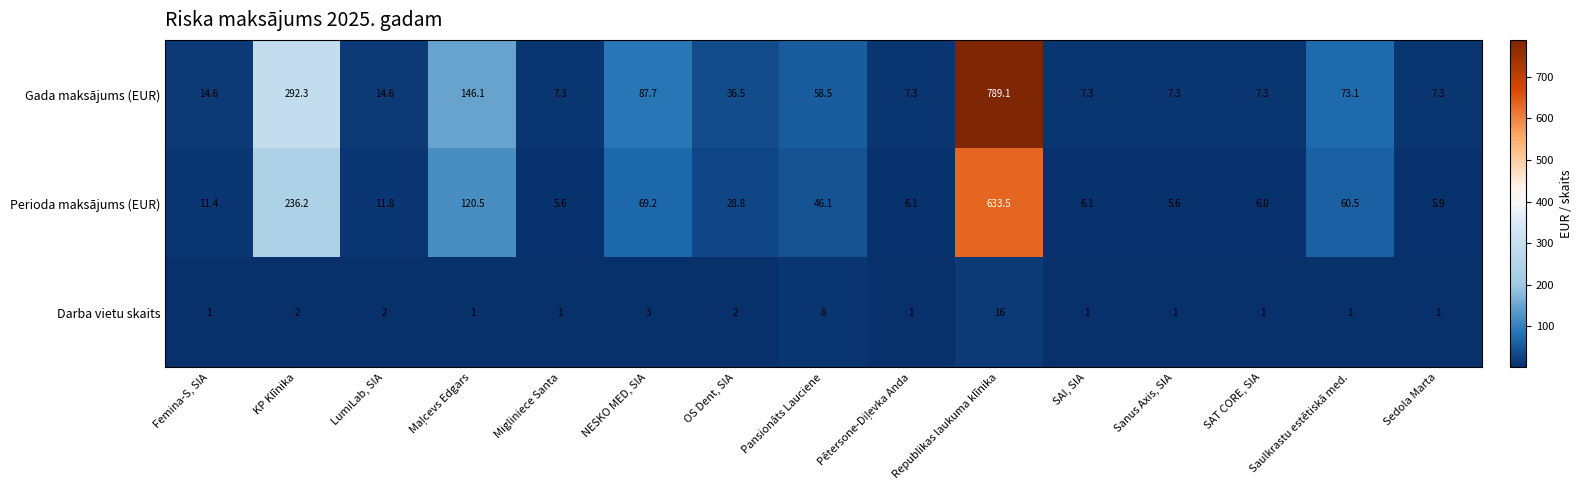

What value does the Perioda maksājums (EUR) series have at SAI, SIA?

6.1